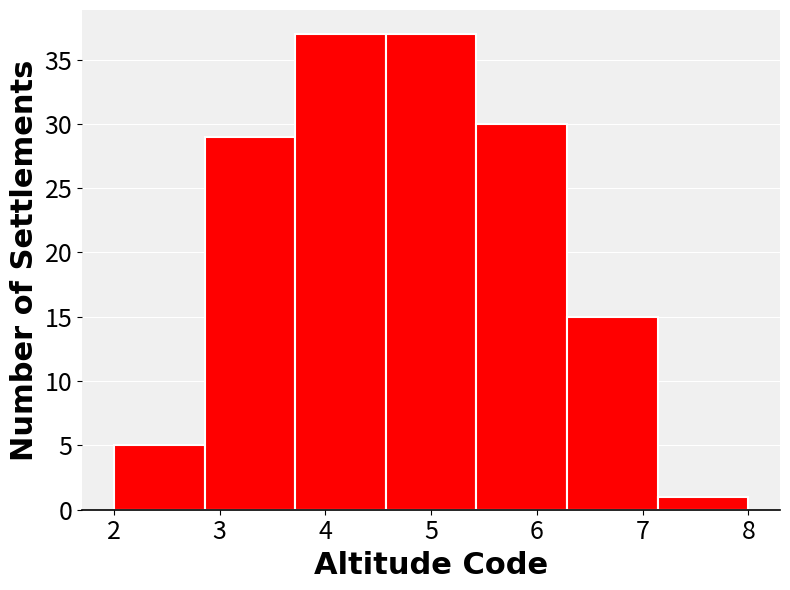

Reading left to right, list every bar in this chart as the range it spans on the x-axis followed by its height. Neither the bar edges nor the heights are printed on the chart, so give them approximately, as read against the axes.

2.0 to 2.9: 5
2.9 to 3.7: 29
3.7 to 4.6: 37
4.6 to 5.4: 37
5.4 to 6.3: 30
6.3 to 7.1: 15
7.1 to 8.0: 1